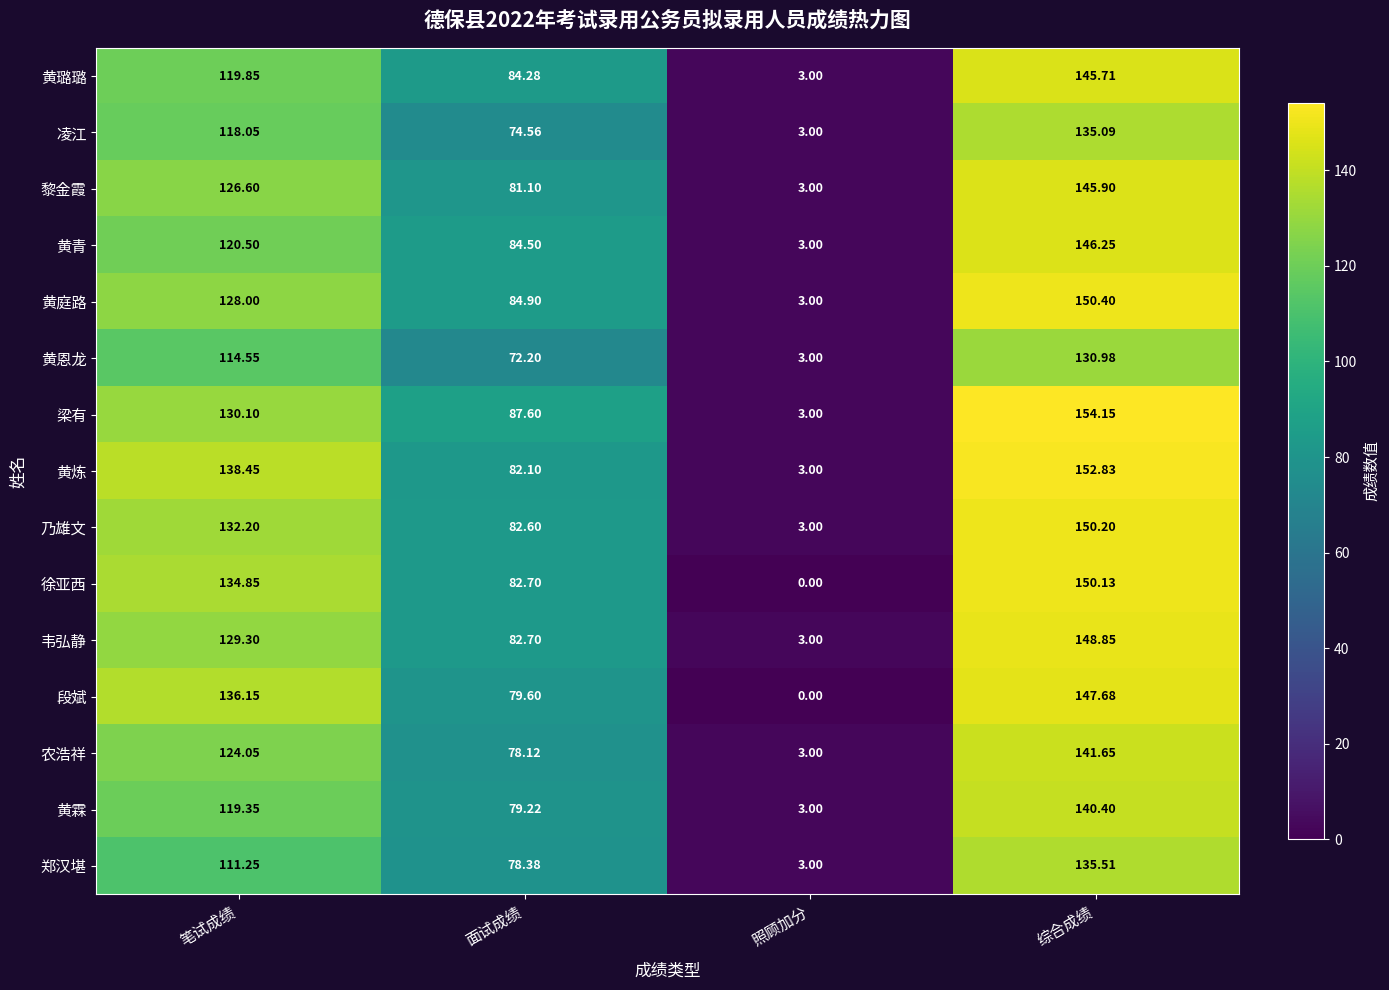

At which category is the sum across all series the highest?

综合成绩